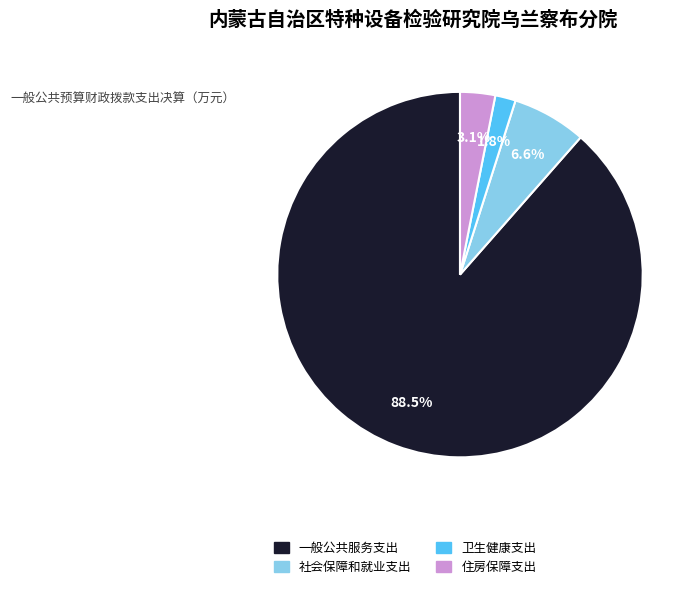

Which slice represents more than half of the pie?

一般公共服务支出